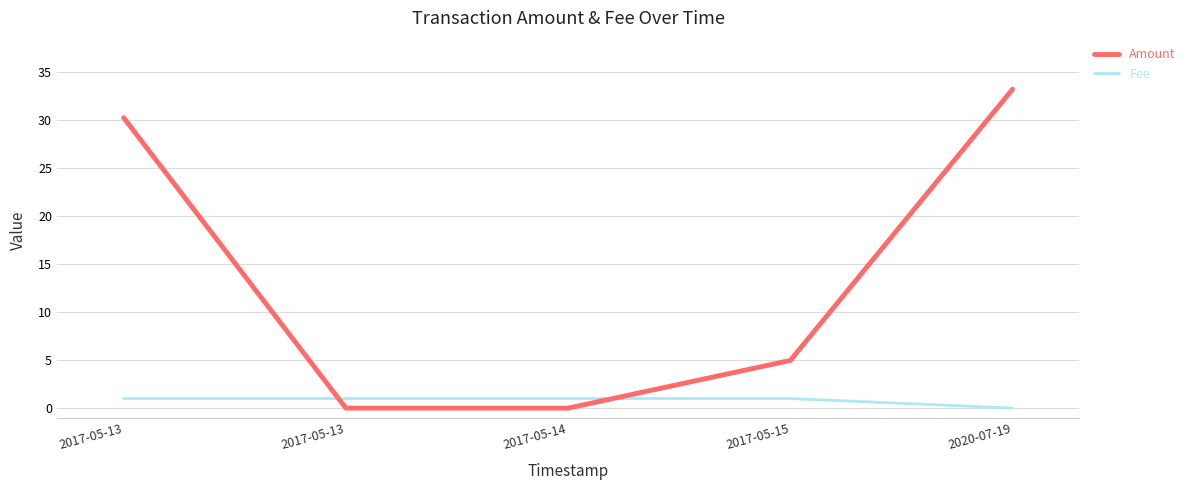

Between which two adjacent categories do Amount and Fee first intersect?

2017-05-13 and 2017-05-13